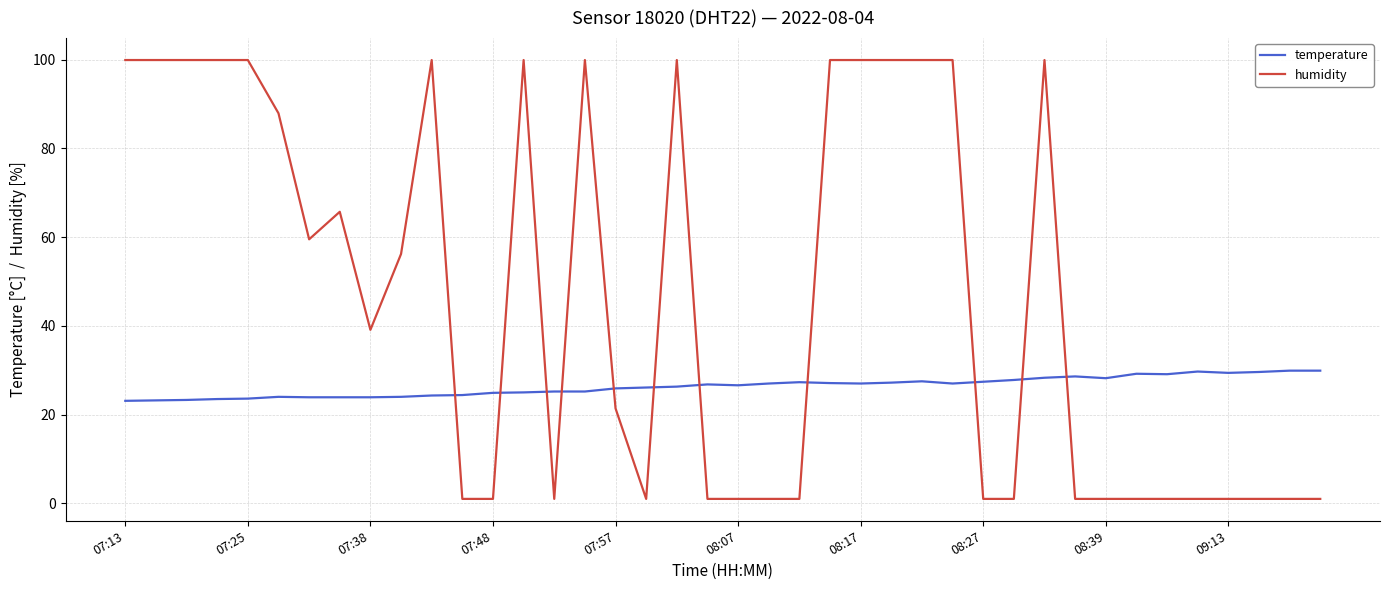

Which series ends up on top after the final intersection of humidity and temperature?

temperature